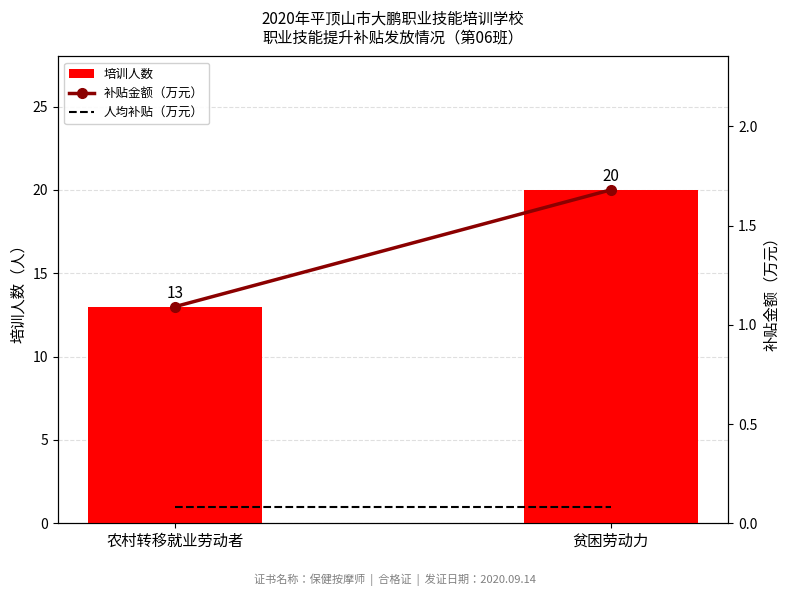

Reading left to right, extract all data points from this chart.

培训人数: 13.0	20.0
补贴金额（万元）: 1.1	1.7
人均补贴（万元）: 0.1	0.1